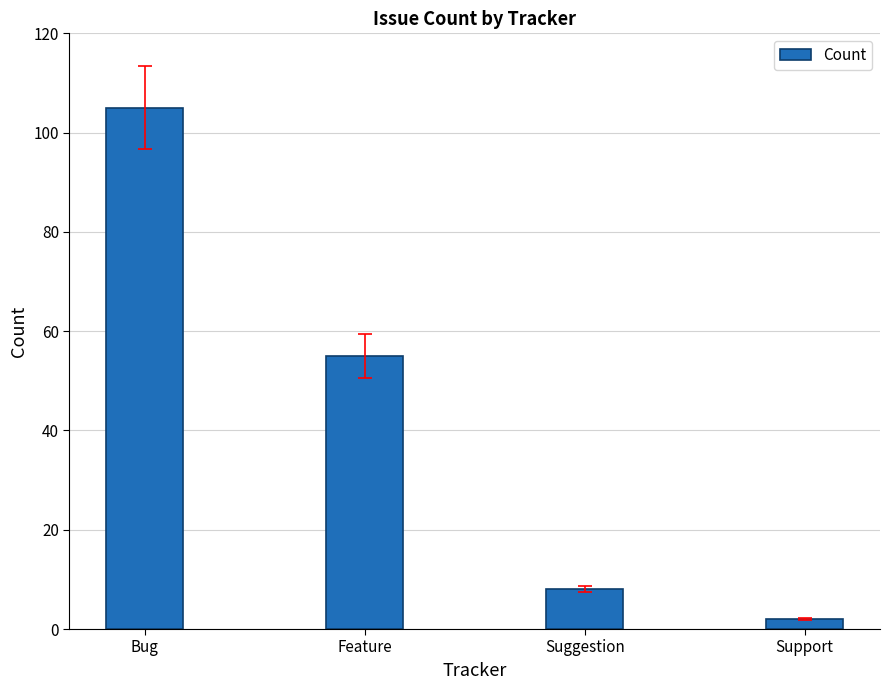

True or false: the data shows 8 at Suggestion.

True